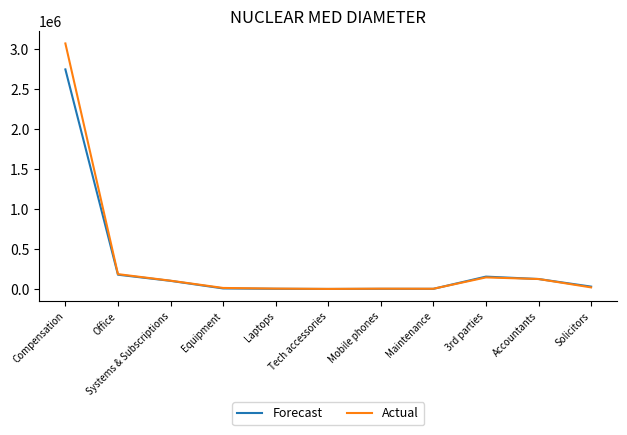

True or false: Actual has more than 0 points higher than both neighbors.

True